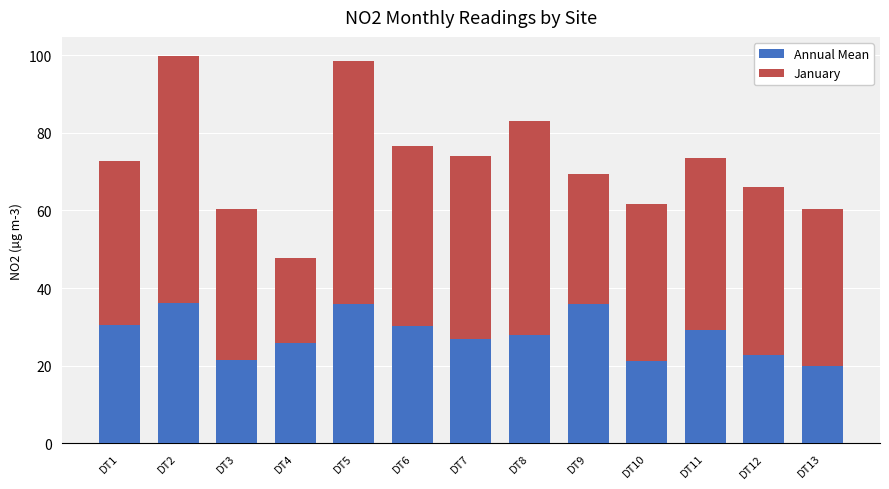

Count the number of data series in this chart.

2